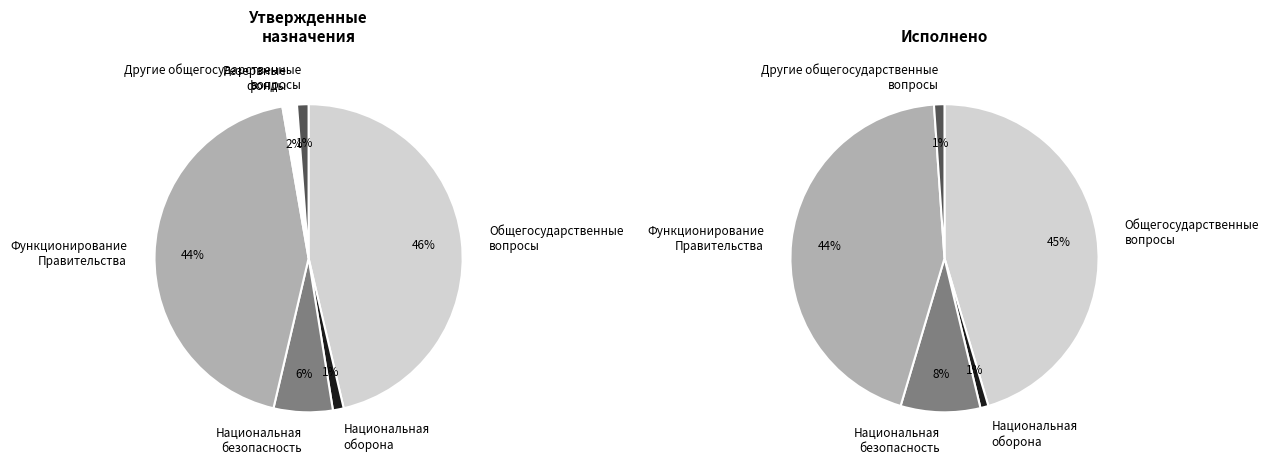

To the nearest percent, what portion does Другие общегосударственные вопросы represent?

1%